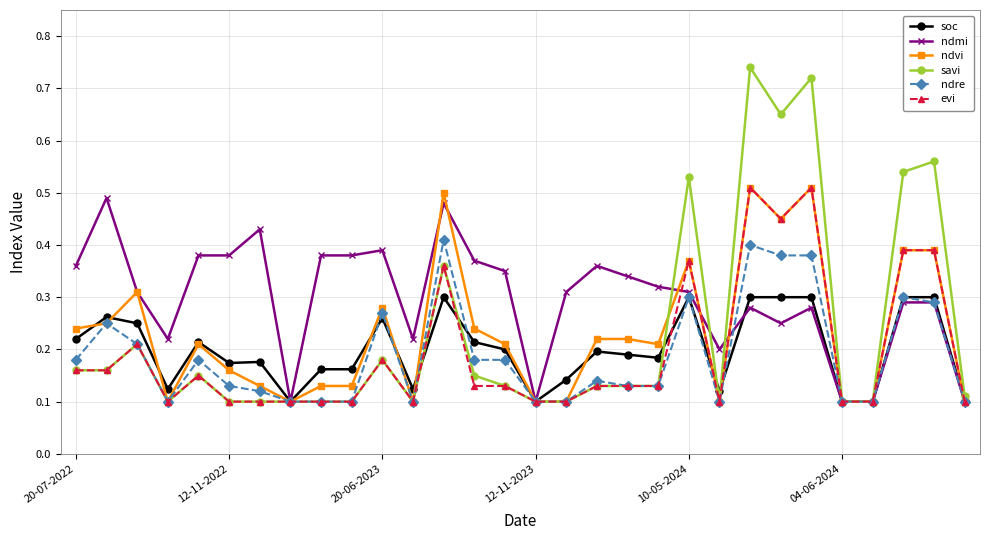

Count the evi values in the range 0 to 1.

30